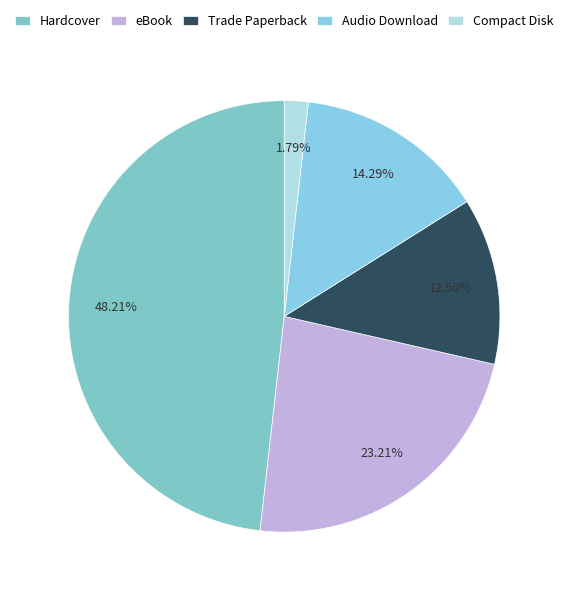

Count the number of slices in the pie.

5